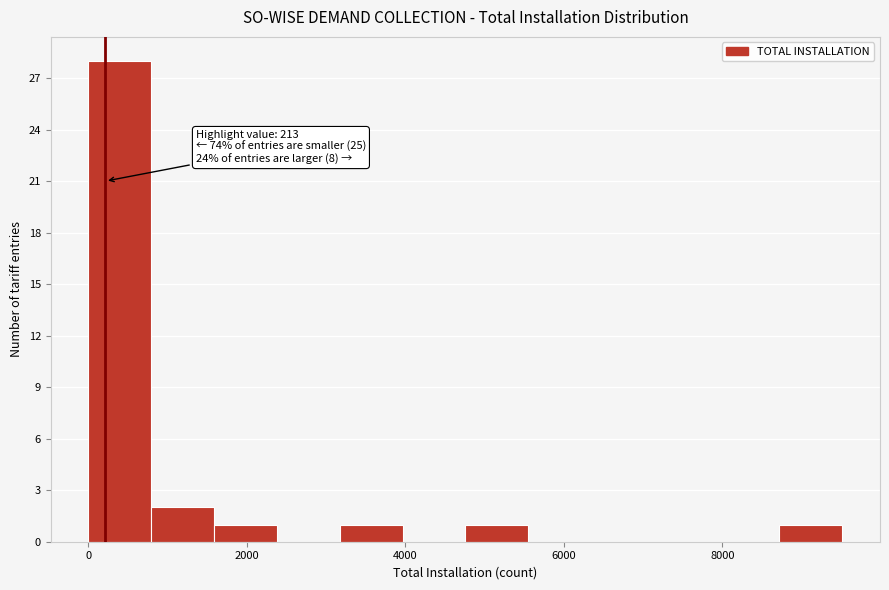

Read against the x-axis, roughly where is the centre of the tallest bar?

400